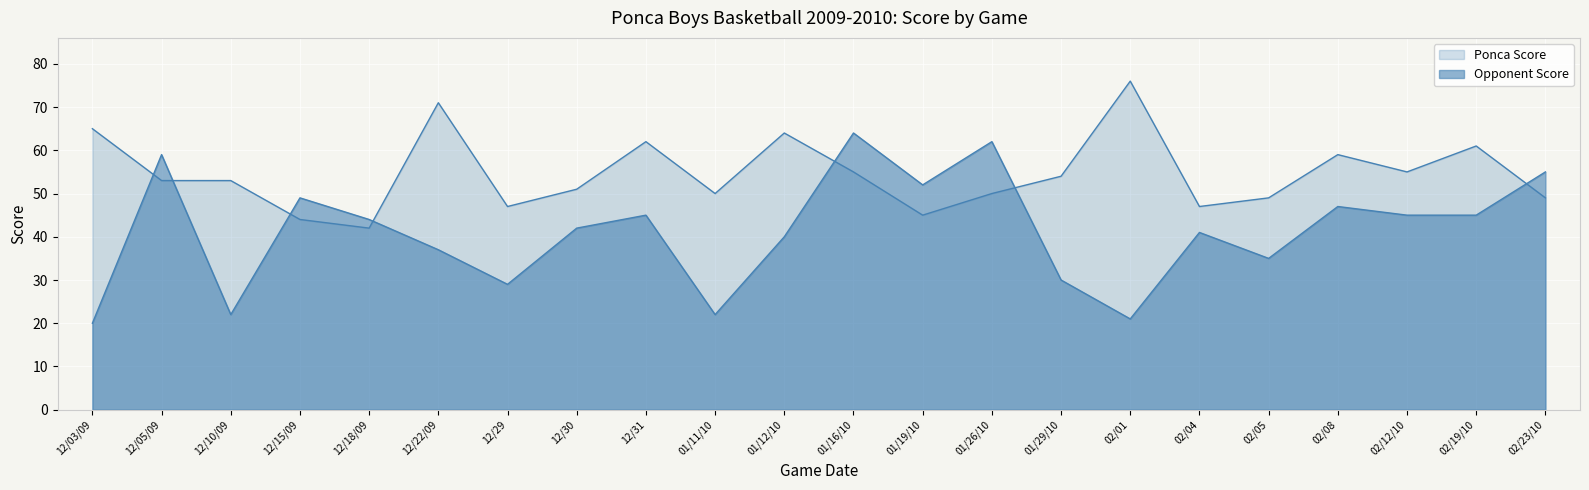

At how many categories does at least one series exceed 38?

22